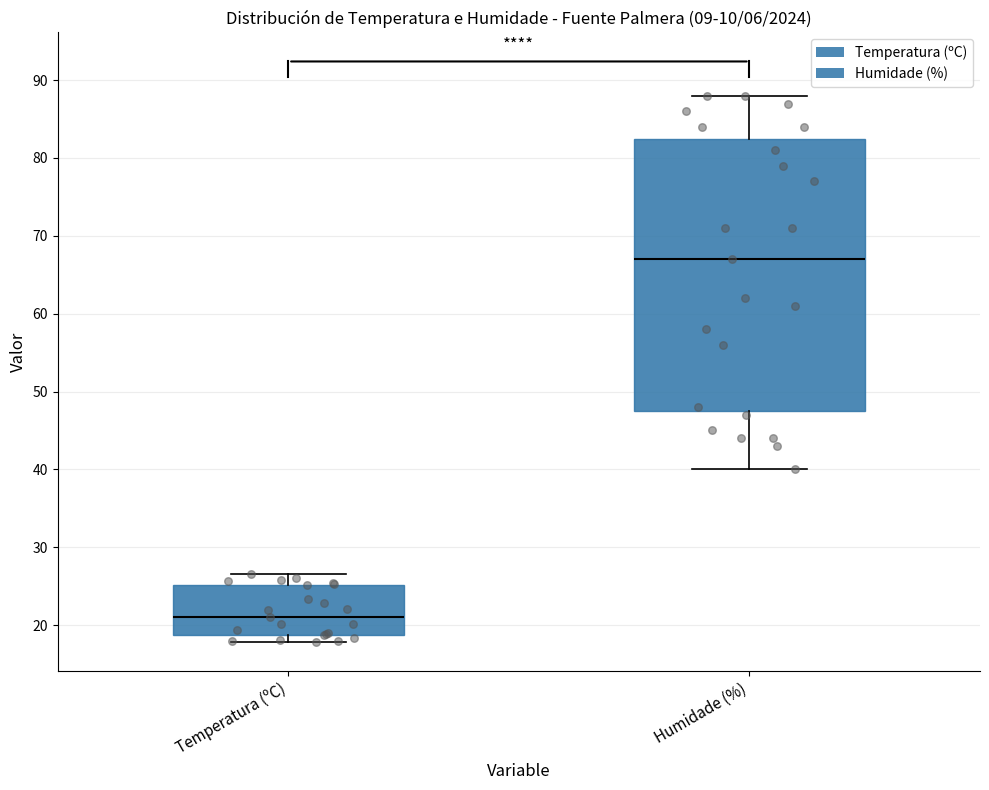

Comparing the boxes themselves (not the whiskers), which one is the tallest?

Humidade (%)